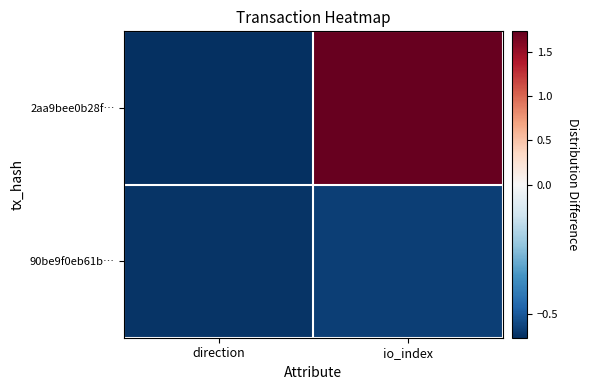

At how many categories does at least one series exceed 0?

1